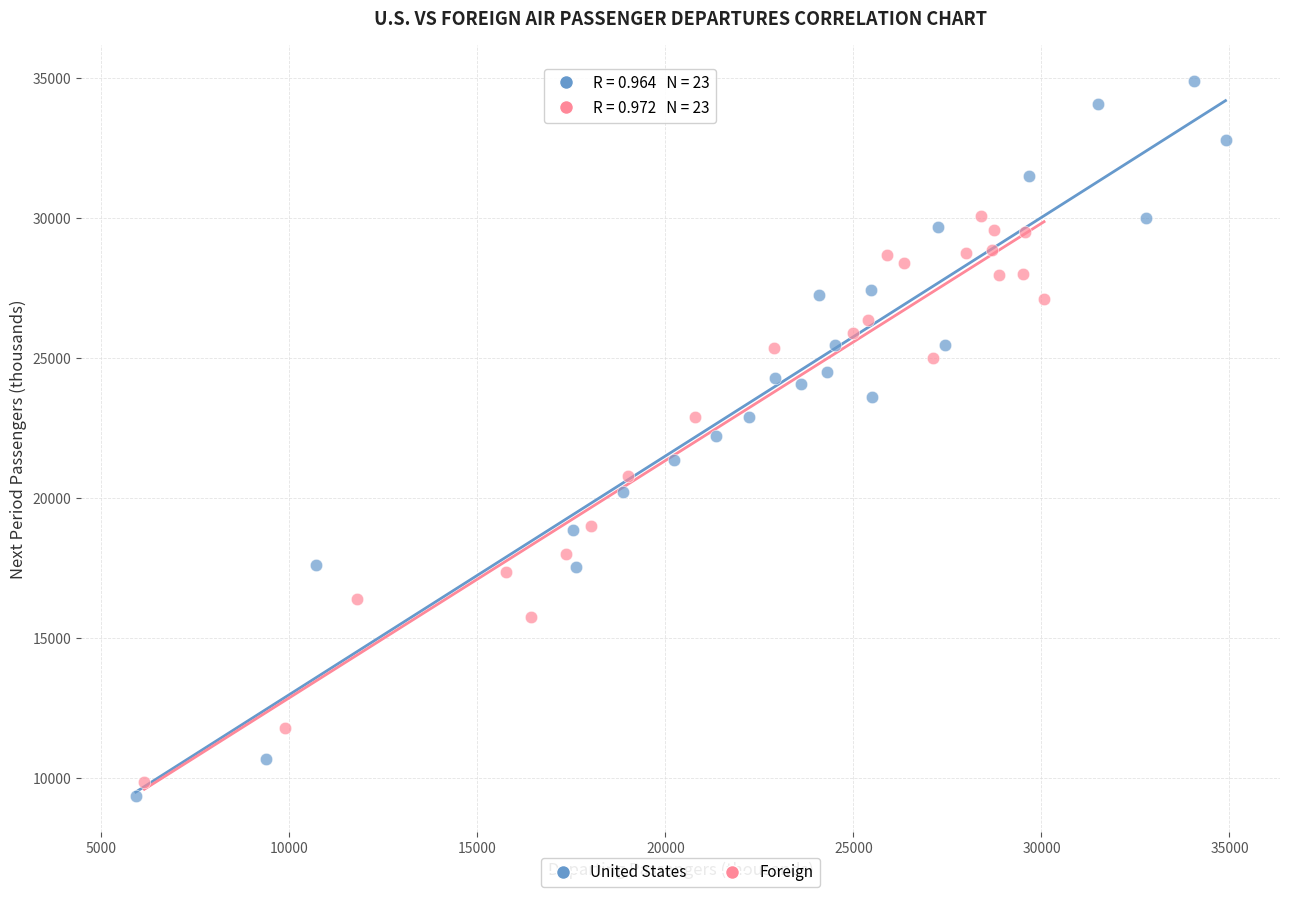

Which series has the largest Y range (max minus min)?

United States